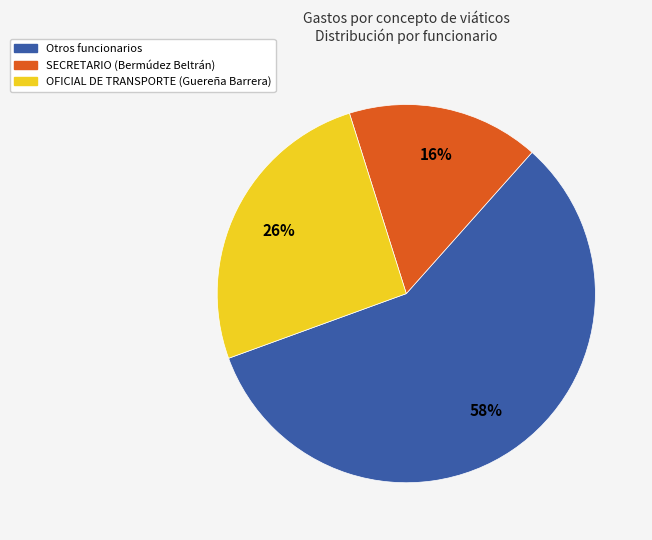

To the nearest percent, what is the average slice percentage?

33%